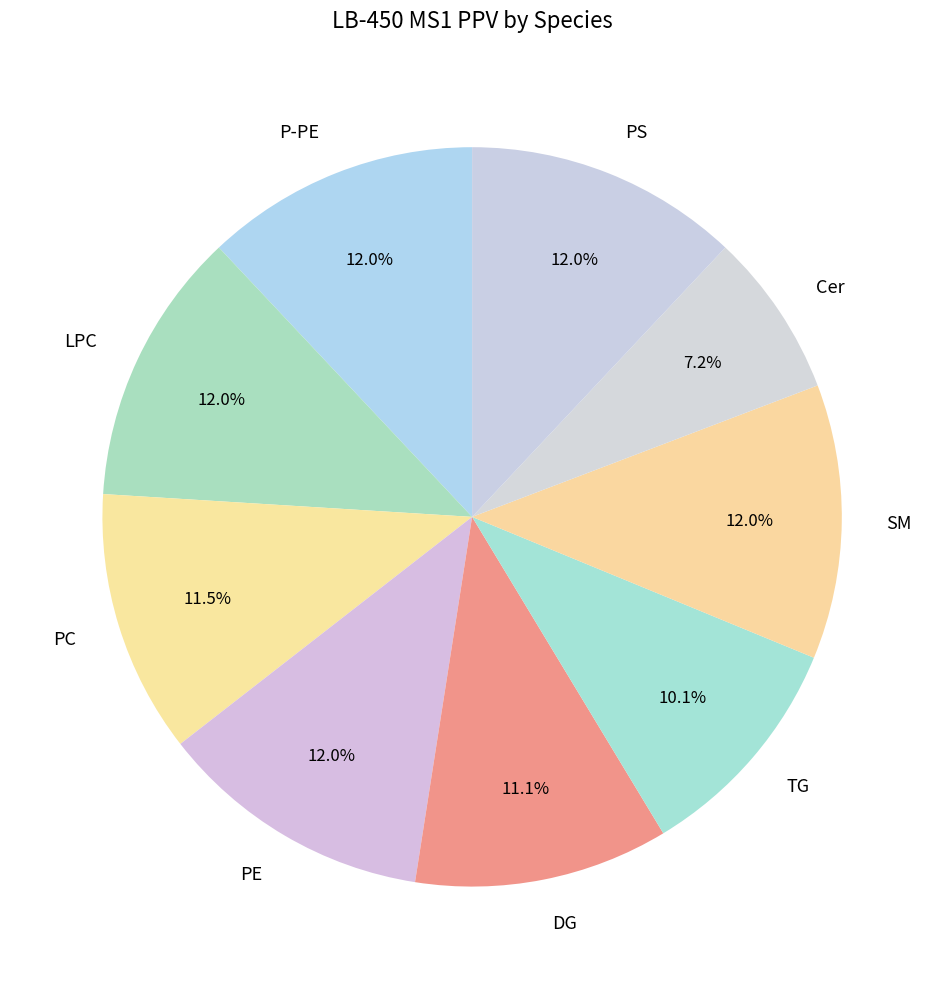

Does any single category account for the majority?

No